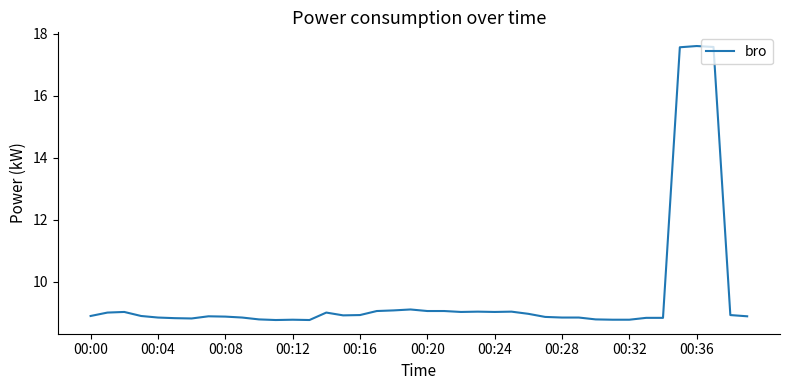

Is this an area chart (filled region under the line)?

No